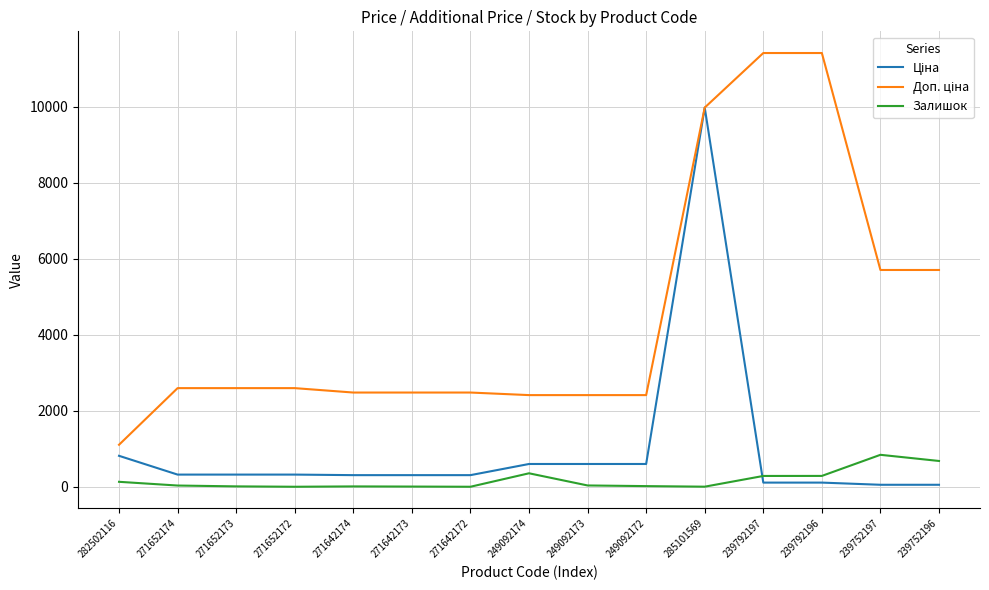

At which category is the sum across all series the highest?

285101569